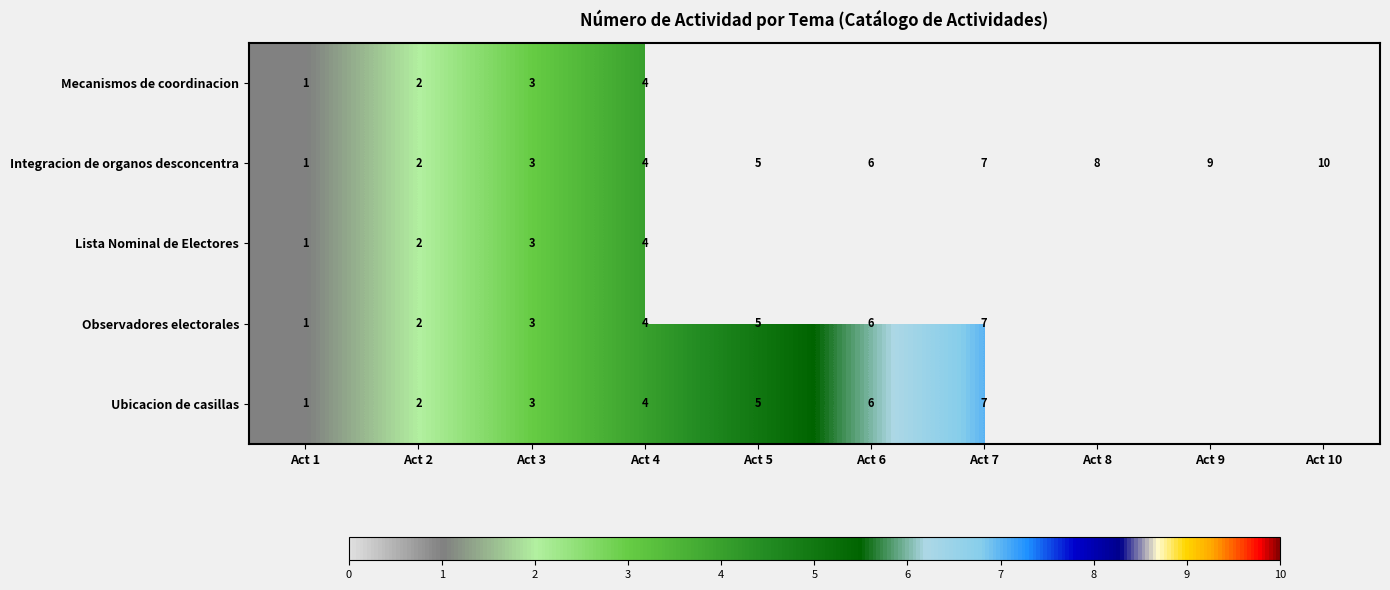

Count the number of data series in this chart.

5